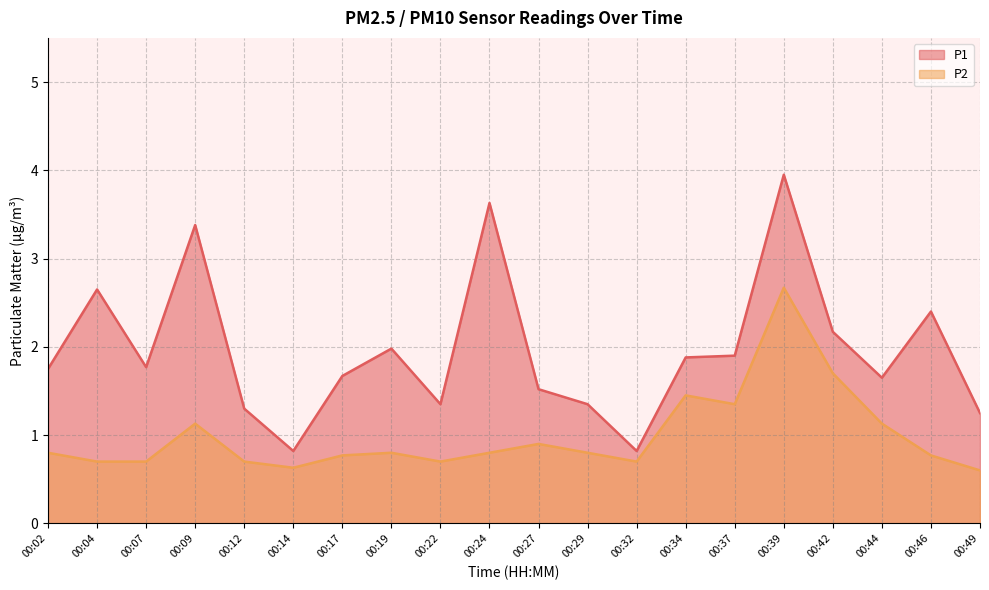

True or false: P2 has a value of 0.7 at 00:22.

True